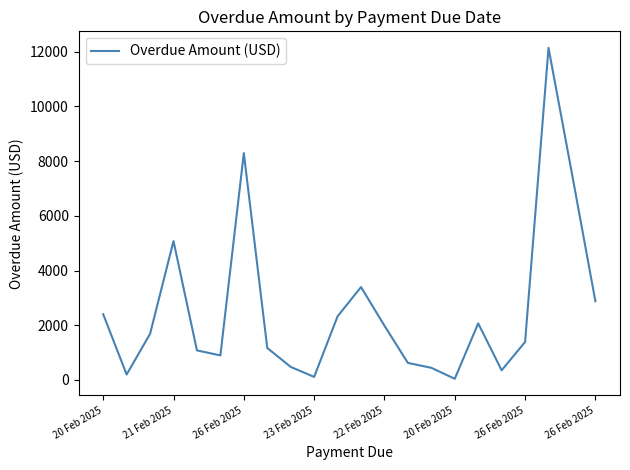

What is the difference between the maximum and minimum values?

12103